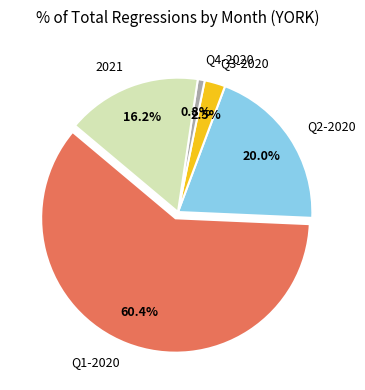

What portion of the pie excludes 2021?

83.7%